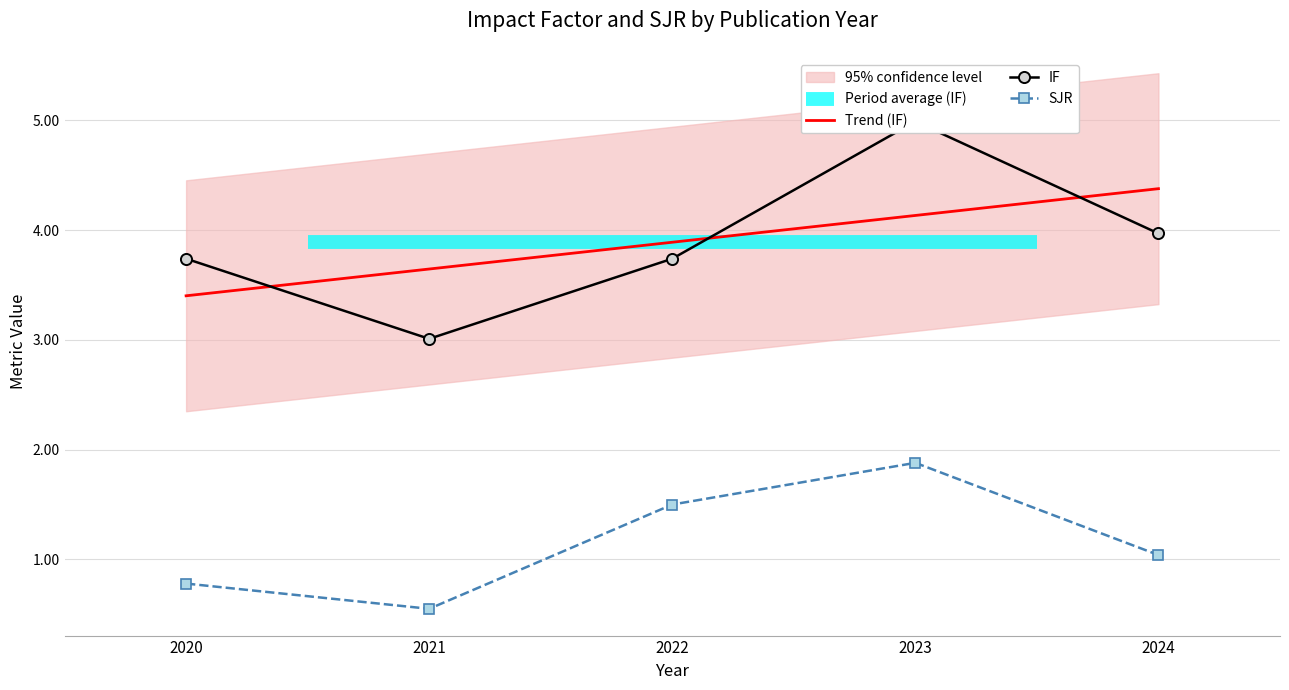

True or false: Trend (IF) and SJR intersect in this chart.

False